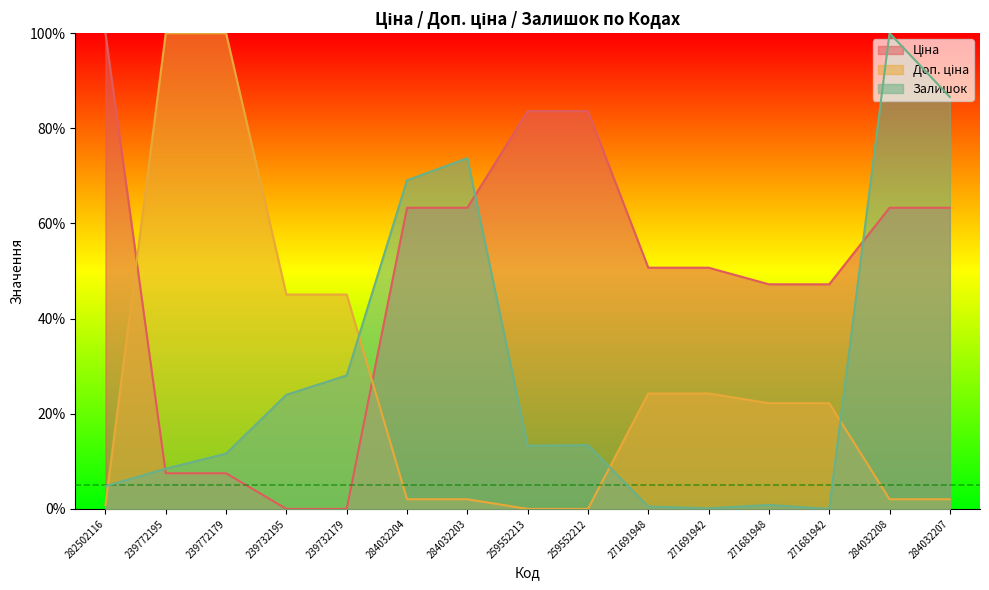

Where is Доп. ціна nearest to the value 50?

239732195